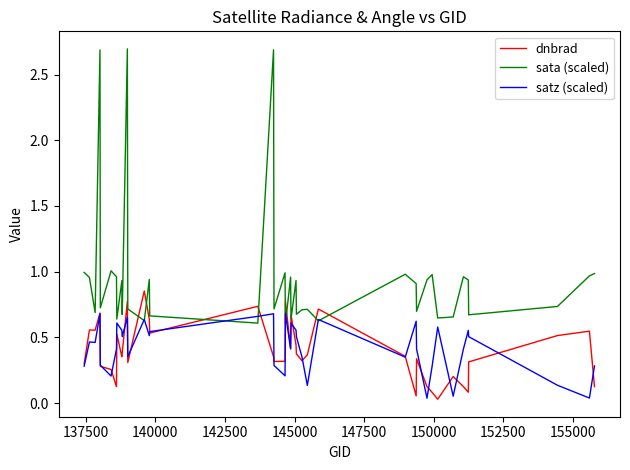

Which series has the largest total across all categories?

sata (scaled)